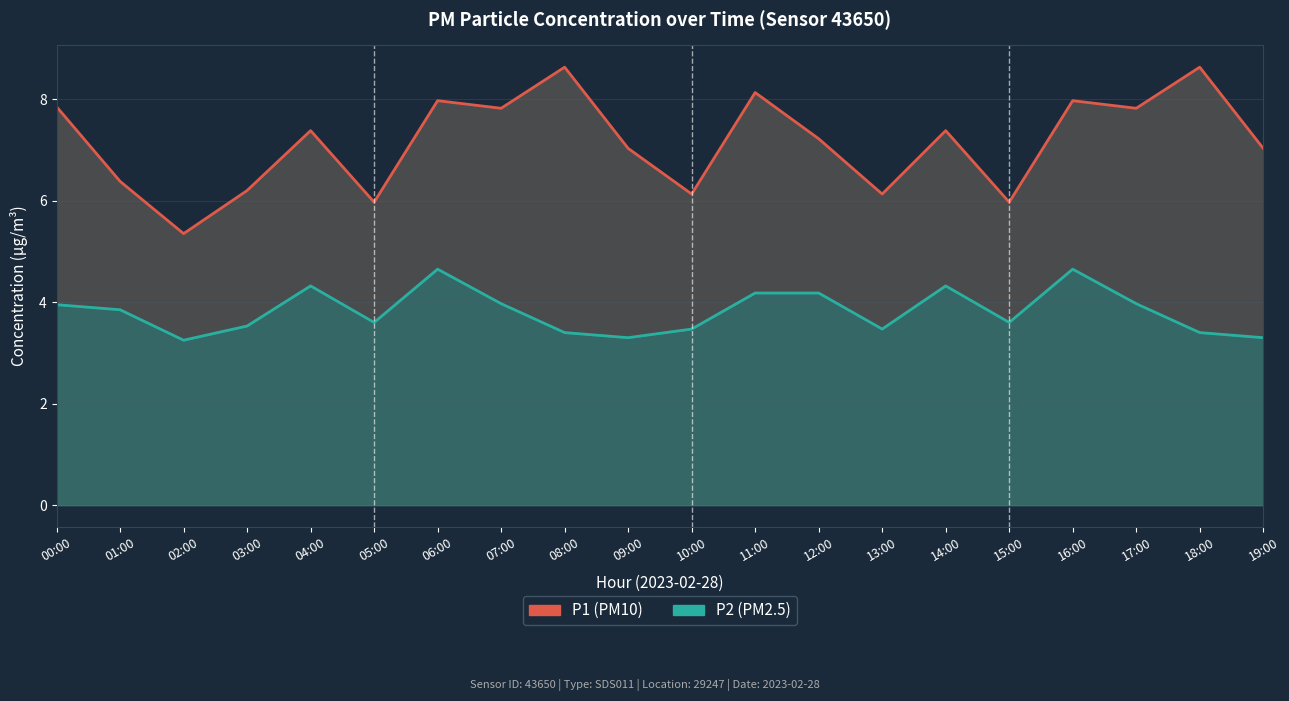

How many distinct data groups are displayed?

2